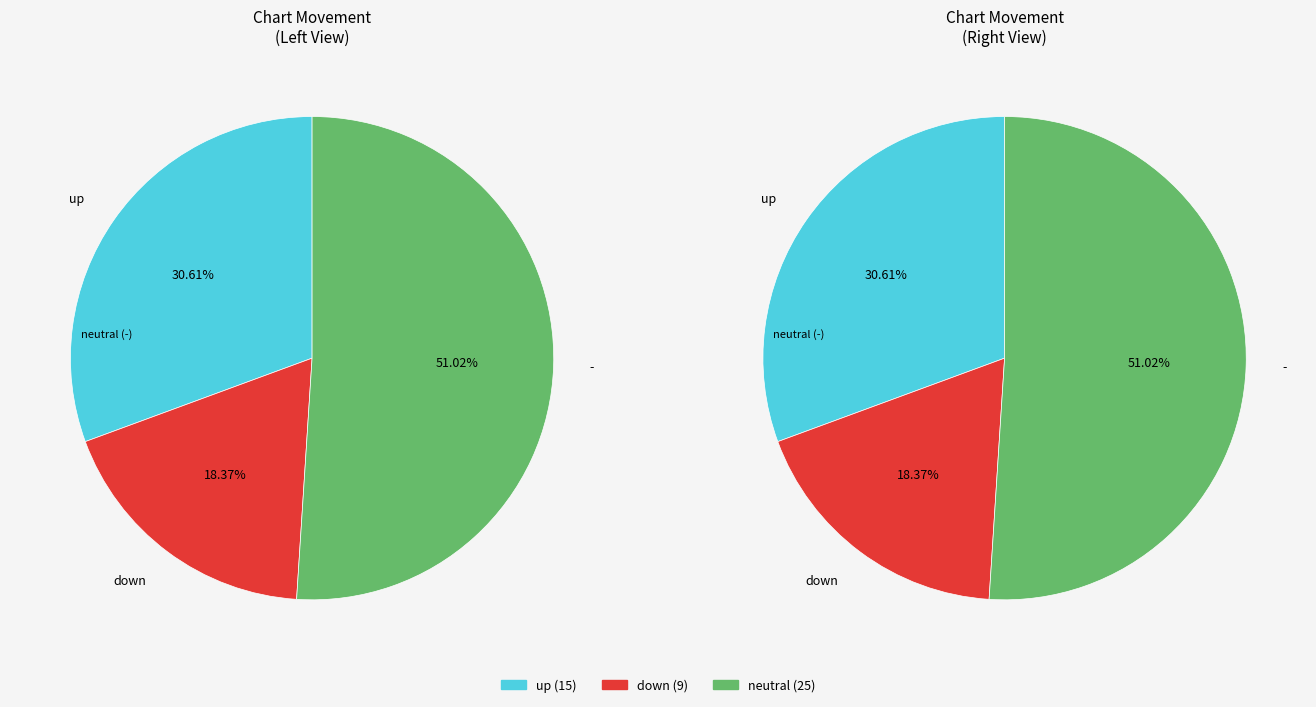

What is the change in value from down to -?

+16